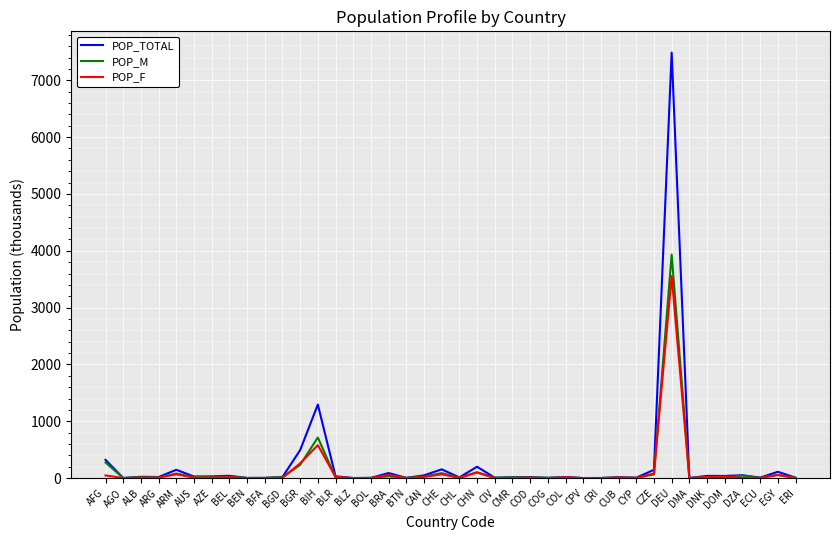

At which label is POP_M closest to 1966?

BIH